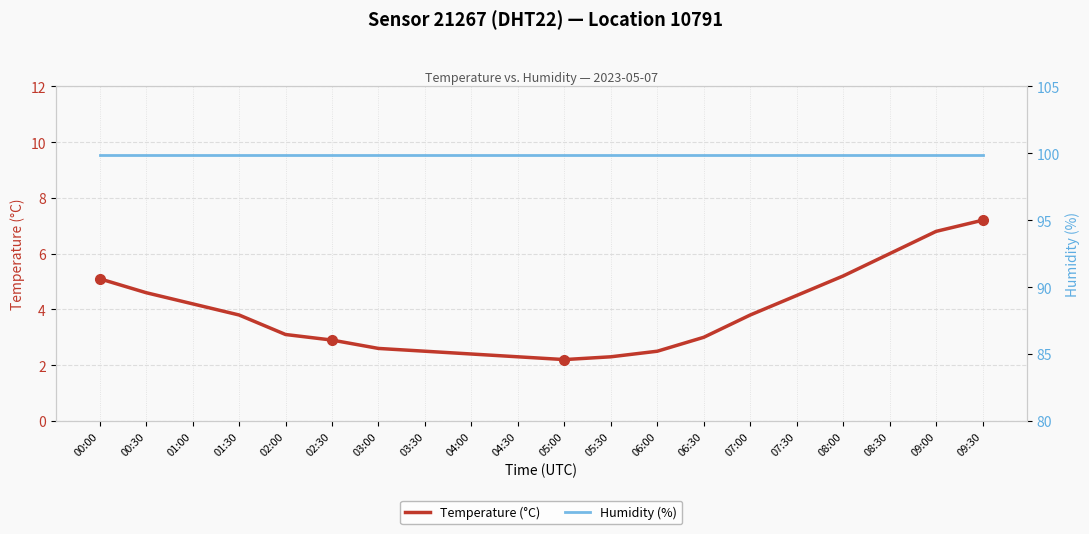

What is the smallest value displayed?

2.2